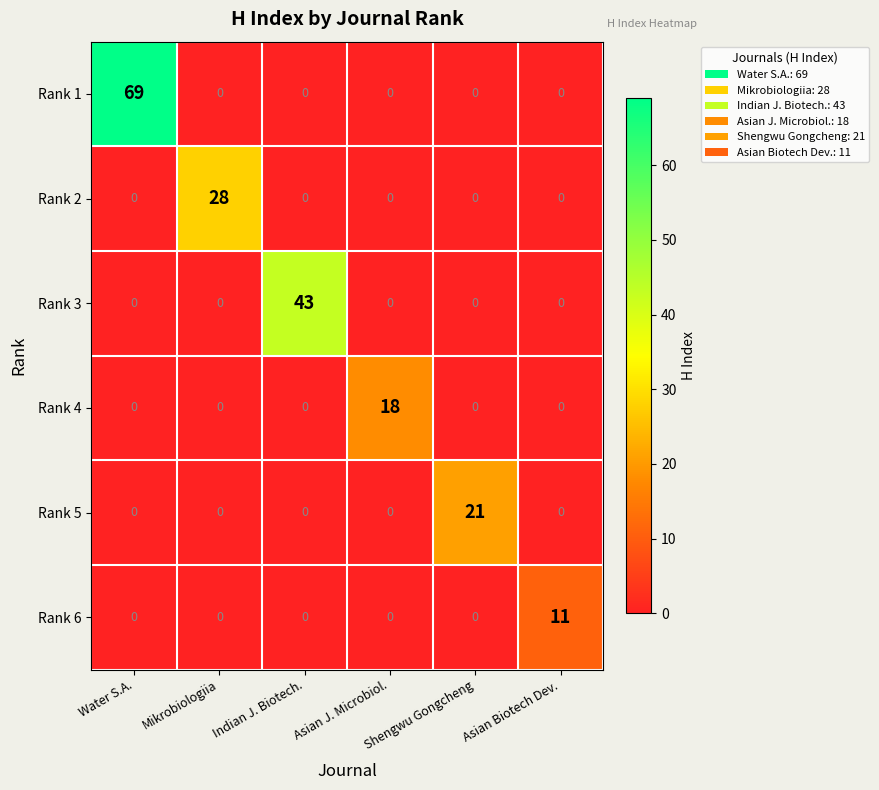

At which category is the sum across all series the highest?

Water S.A.